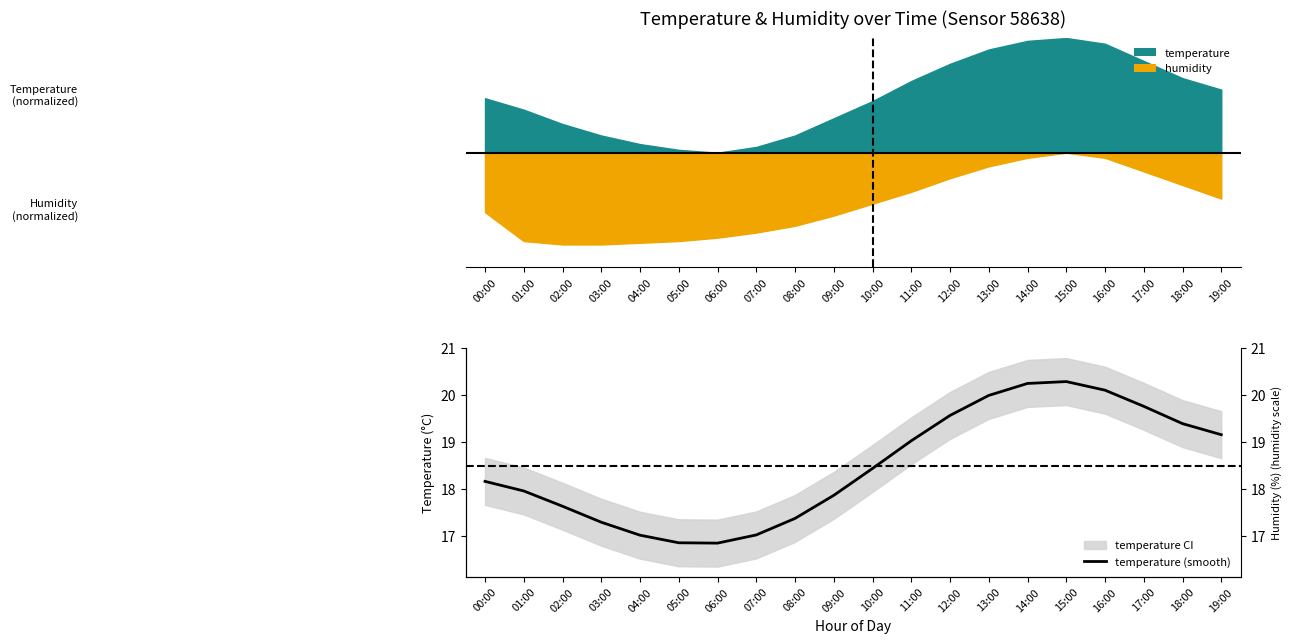

How many data points are less than 18?

9